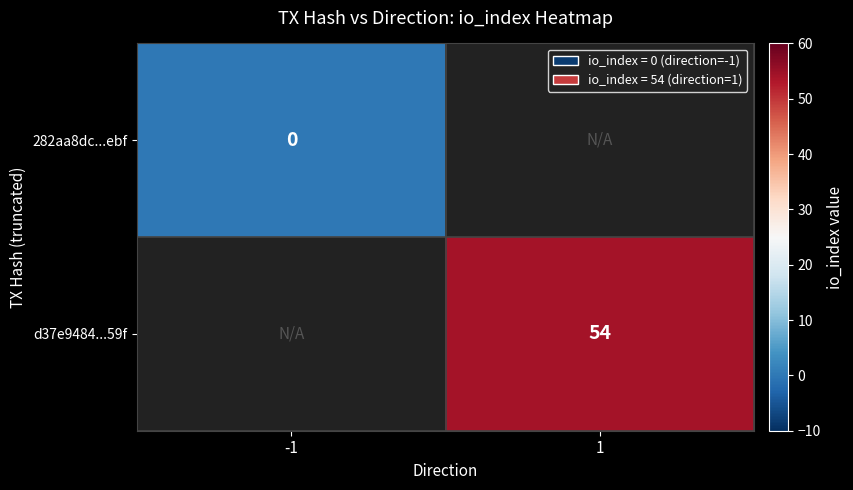

Which category has the lowest value across all series?

-1